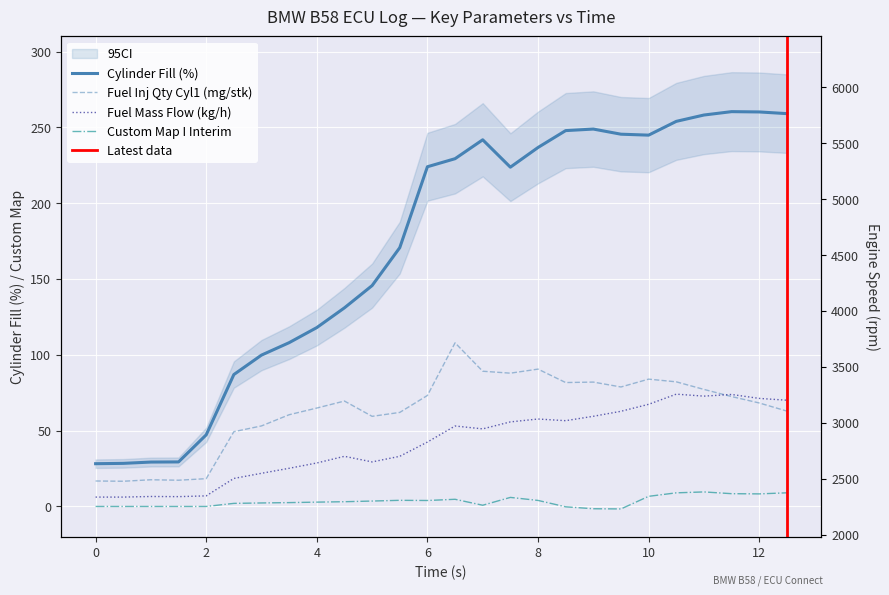

What position from the left is 11.5?

24